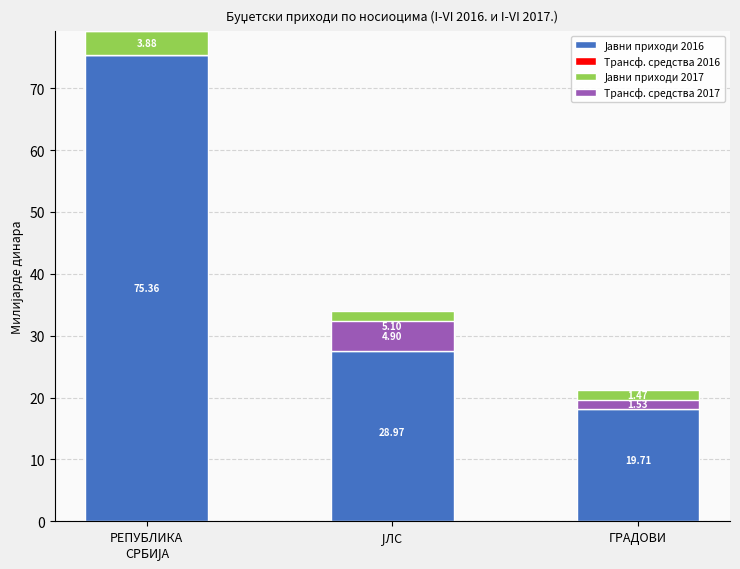

At which category is the sum across all series the highest?

РЕПУБЛИКА
СРБИЈА